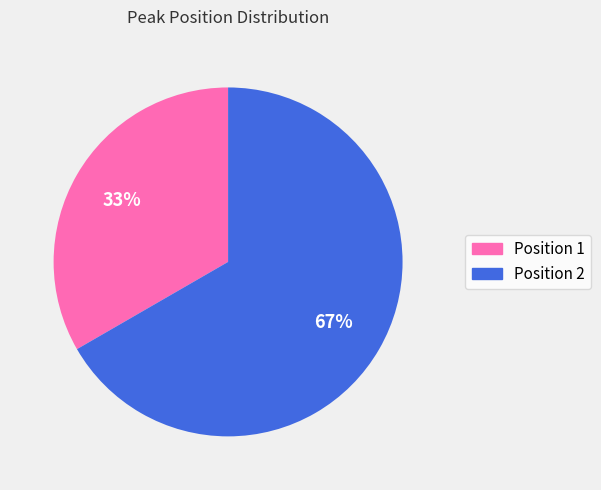

To the nearest percent, what is the average slice percentage?

50%